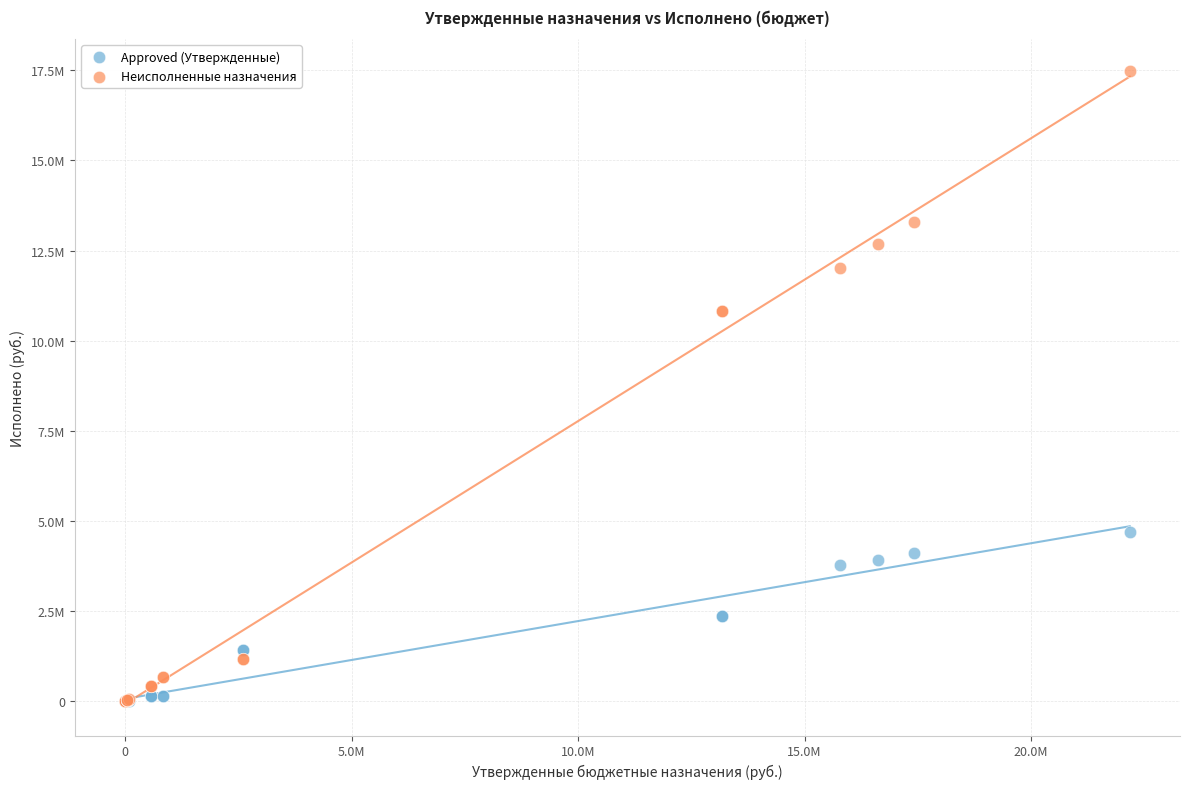

What are all the series names shown in the legend?

Approved (Утвержденные), Неисполненные назначения